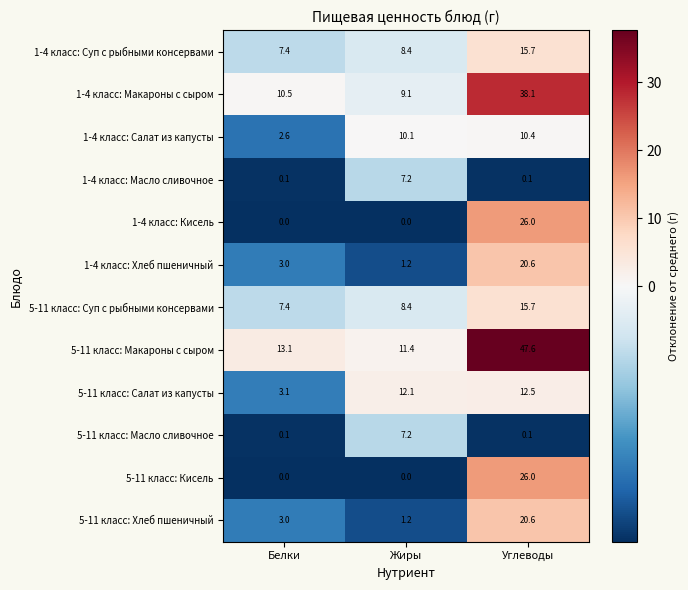

Is it true that 5-11 класс: Хлеб пшеничный equals 1.6 at Жиры?

False